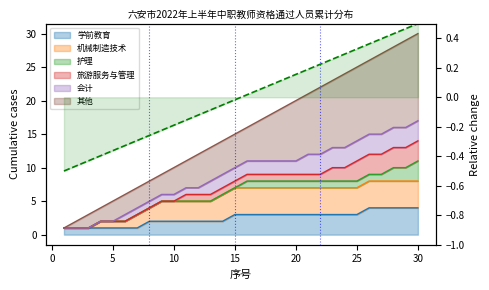

Count the number of values greater than 0.

15